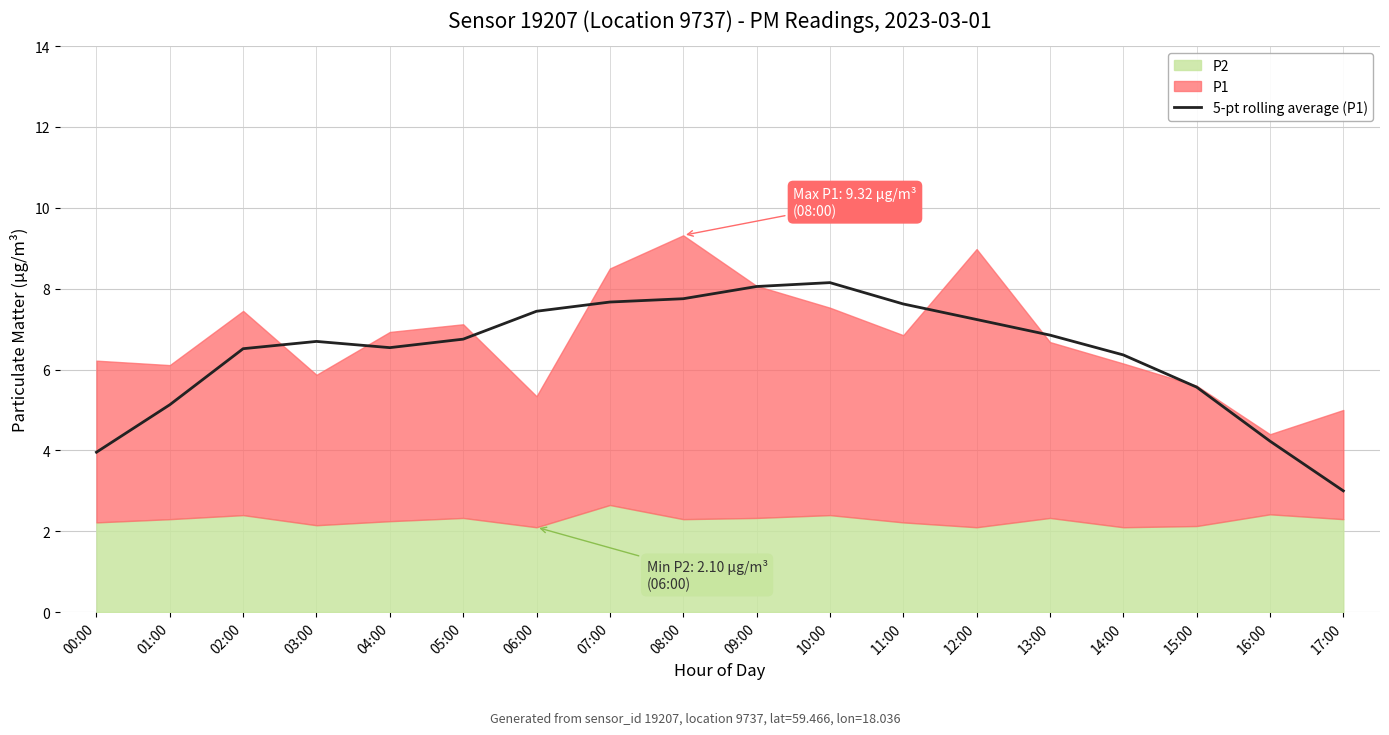

True or false: 5-pt rolling average (P1) has a value of 7.6 at 11:00.

True